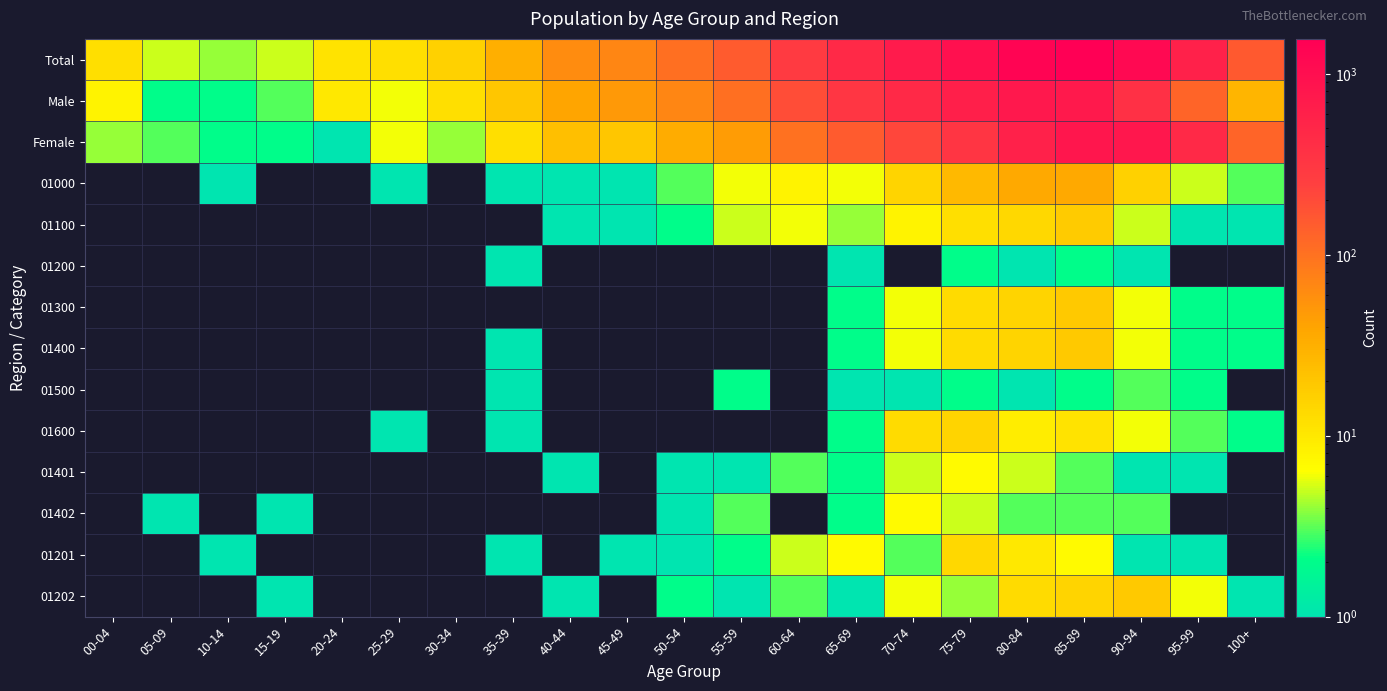

Reading left to right, transcribe all the data shown in this chart.

Total: 00-04=12	05-09=5	10-14=4	15-19=5	20-24=11	25-29=12	30-34=16	35-39=32	40-44=62	45-49=69	50-54=103	55-59=149	60-64=294	65-69=479	70-74=699	75-79=970	80-84=1372	85-89=1560	90-94=1184	95-99=595	100+=155
Male: 00-04=8	05-09=2	10-14=2	15-19=3	20-24=10	25-29=6	30-34=12	35-39=20	40-44=39	45-49=49	50-54=69	55-59=103	60-64=194	65-69=328	70-74=478	75-79=635	80-84=776	85-89=751	90-94=392	95-99=126	100+=28
Female: 00-04=4	05-09=3	10-14=2	15-19=2	20-24=1	25-29=6	30-34=4	35-39=12	40-44=23	45-49=20	50-54=34	55-59=46	60-64=100	65-69=151	70-74=221	75-79=335	80-84=596	85-89=809	90-94=792	95-99=469	100+=127
01000: 00-04=0	05-09=0	10-14=1	15-19=0	20-24=0	25-29=1	30-34=0	35-39=1	40-44=1	45-49=1	50-54=3	55-59=6	60-64=8	65-69=6	70-74=15	75-79=26	80-84=36	85-89=36	90-94=16	95-99=5	100+=3
01100: 00-04=0	05-09=0	10-14=0	15-19=0	20-24=0	25-29=0	30-34=0	35-39=0	40-44=1	45-49=1	50-54=2	55-59=5	60-64=6	65-69=4	70-74=8	75-79=12	80-84=14	85-89=18	90-94=5	95-99=1	100+=1
01200: 00-04=0	05-09=0	10-14=0	15-19=0	20-24=0	25-29=0	30-34=0	35-39=1	40-44=0	45-49=0	50-54=0	55-59=0	60-64=0	65-69=1	70-74=0	75-79=2	80-84=1	85-89=2	90-94=1	95-99=0	100+=0
01300: 00-04=0	05-09=0	10-14=0	15-19=0	20-24=0	25-29=0	30-34=0	35-39=0	40-44=0	45-49=0	50-54=0	55-59=0	60-64=0	65-69=2	70-74=6	75-79=13	80-84=15	85-89=19	90-94=6	95-99=2	100+=2
01400: 00-04=0	05-09=0	10-14=0	15-19=0	20-24=0	25-29=0	30-34=0	35-39=1	40-44=0	45-49=0	50-54=0	55-59=0	60-64=0	65-69=2	70-74=6	75-79=13	80-84=15	85-89=19	90-94=6	95-99=2	100+=2
01500: 00-04=0	05-09=0	10-14=0	15-19=0	20-24=0	25-29=0	30-34=0	35-39=1	40-44=0	45-49=0	50-54=0	55-59=2	60-64=0	65-69=1	70-74=1	75-79=2	80-84=1	85-89=2	90-94=3	95-99=2	100+=0
01600: 00-04=0	05-09=0	10-14=0	15-19=0	20-24=0	25-29=1	30-34=0	35-39=1	40-44=0	45-49=0	50-54=0	55-59=0	60-64=0	65-69=2	70-74=13	75-79=15	80-84=9	85-89=11	90-94=6	95-99=3	100+=2
01401: 00-04=0	05-09=0	10-14=0	15-19=0	20-24=0	25-29=0	30-34=0	35-39=0	40-44=1	45-49=0	50-54=1	55-59=1	60-64=3	65-69=2	70-74=5	75-79=7	80-84=5	85-89=3	90-94=1	95-99=1	100+=0
01402: 00-04=0	05-09=1	10-14=0	15-19=1	20-24=0	25-29=0	30-34=0	35-39=0	40-44=0	45-49=0	50-54=1	55-59=3	60-64=0	65-69=2	70-74=7	75-79=5	80-84=3	85-89=3	90-94=3	95-99=0	100+=0
01201: 00-04=0	05-09=0	10-14=1	15-19=0	20-24=0	25-29=0	30-34=0	35-39=1	40-44=0	45-49=1	50-54=1	55-59=2	60-64=5	65-69=7	70-74=3	75-79=14	80-84=10	85-89=7	90-94=1	95-99=1	100+=0
01202: 00-04=0	05-09=0	10-14=0	15-19=1	20-24=0	25-29=0	30-34=0	35-39=0	40-44=1	45-49=0	50-54=2	55-59=1	60-64=3	65-69=1	70-74=6	75-79=4	80-84=13	85-89=15	90-94=19	95-99=6	100+=1